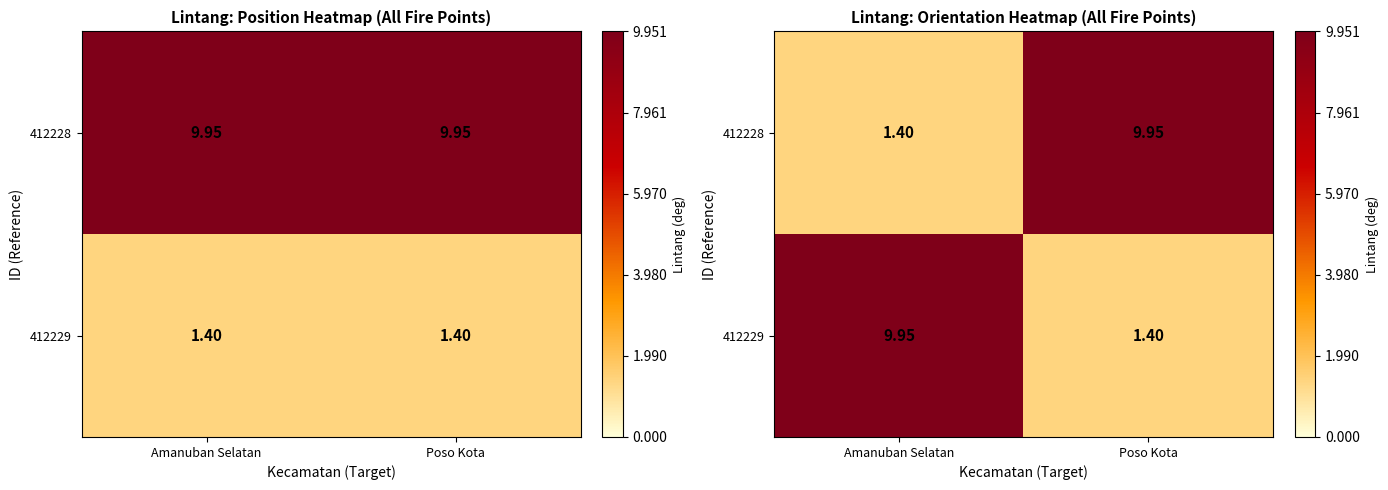

What is the difference between the 412228 values at Poso Kota and Amanuban Selatan?

8.6